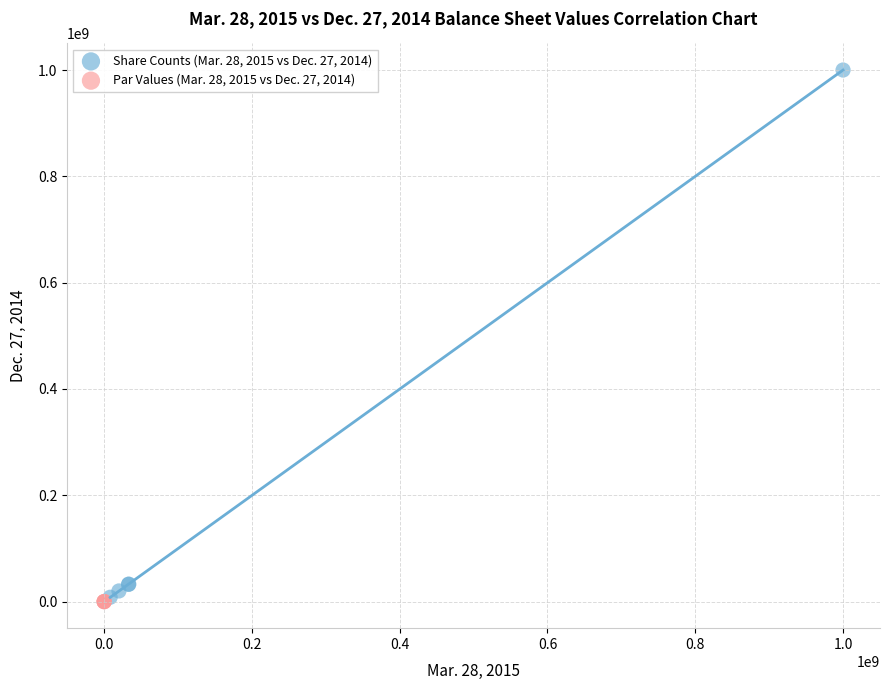

Which series has the widest spread of Y values?

Share Counts (Mar. 28, 2015 vs Dec. 27, 2014)